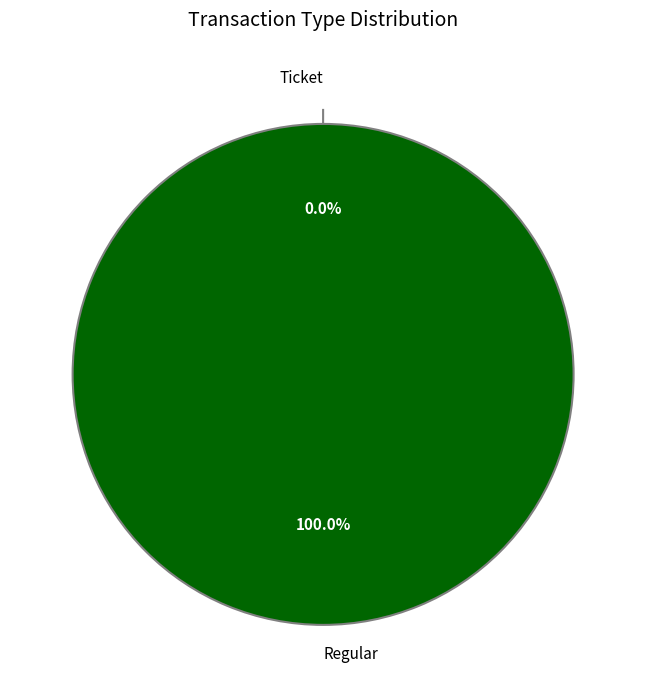

Is it true that Regular is 100% of the pie?

True